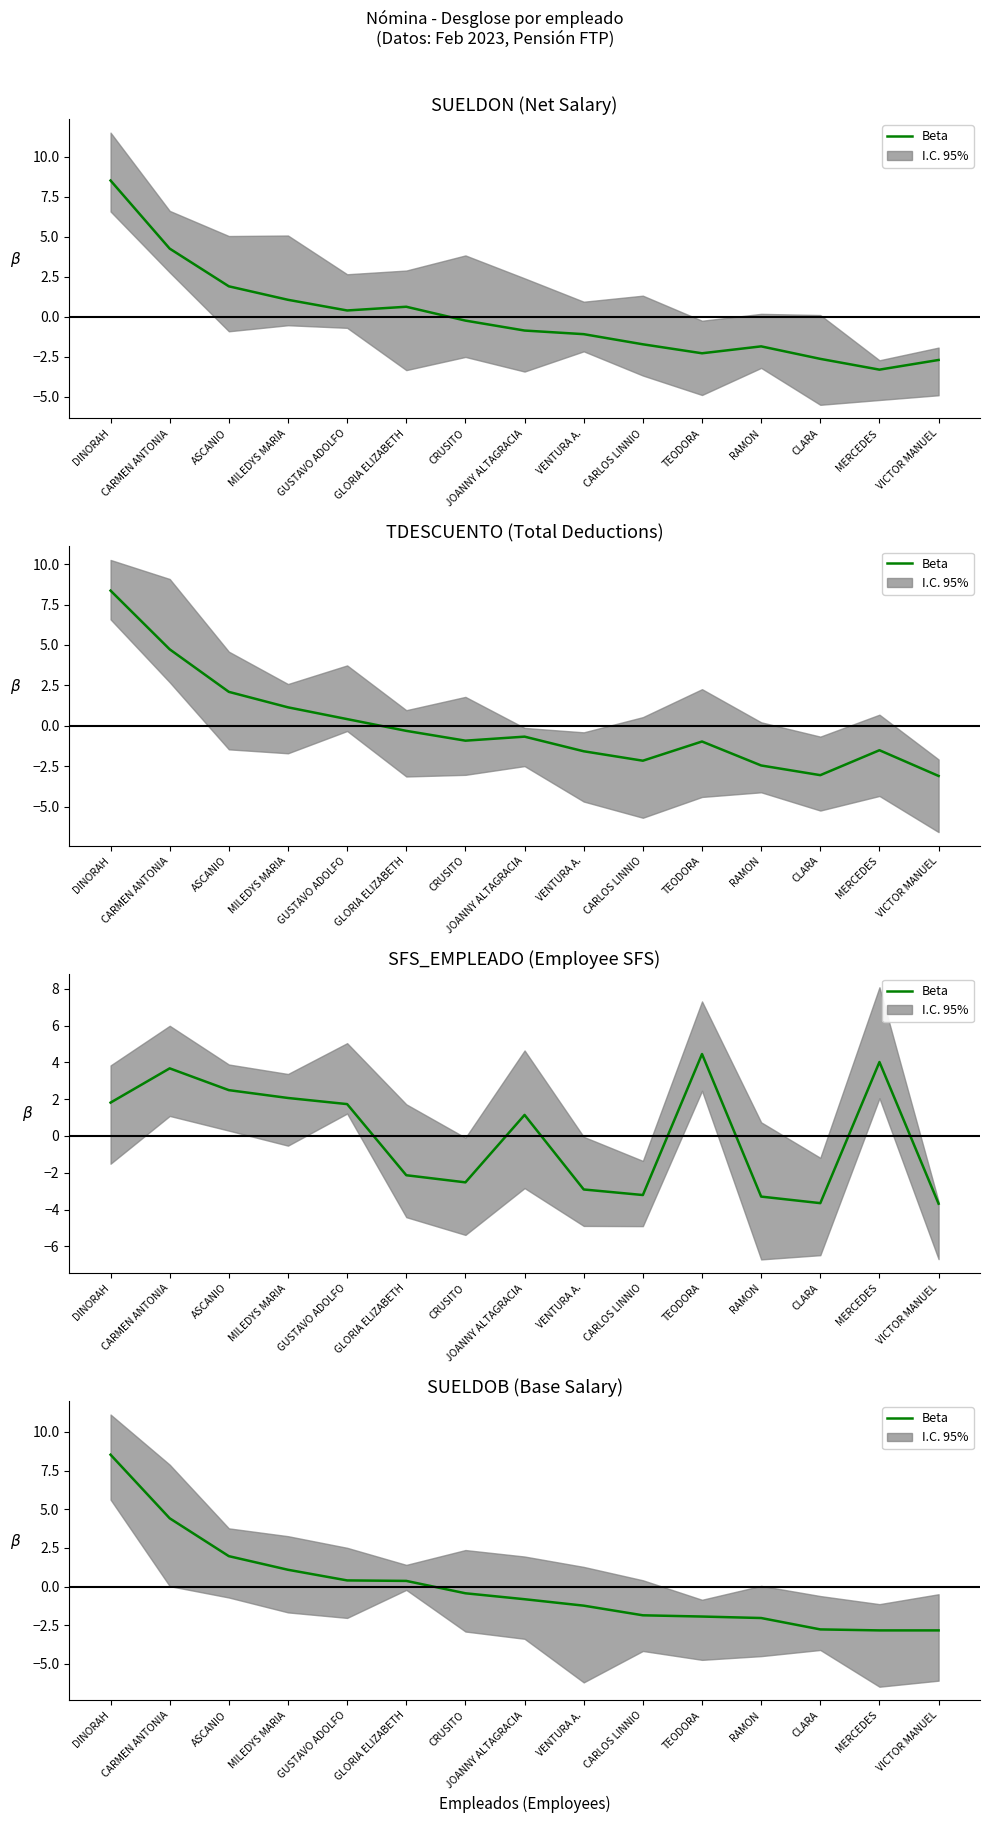

What is the difference between the maximum and minimum values?

11.4